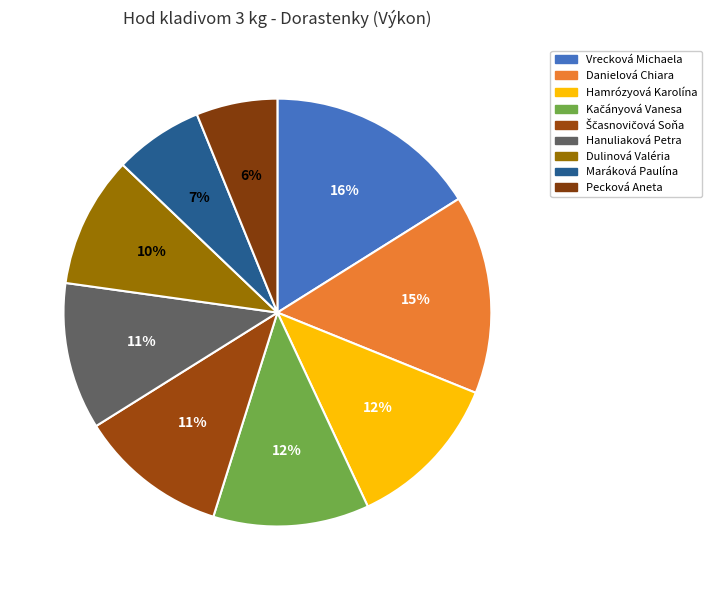

Rank the categories by value from lowest to highest.

Pecková Aneta, Maráková Paulína, Dulinová Valéria, Hanuliaková Petra, Ščasnovičová Soňa, Kačányová Vanesa, Hamrózyová Karolína, Danielová Chiara, Vrecková Michaela